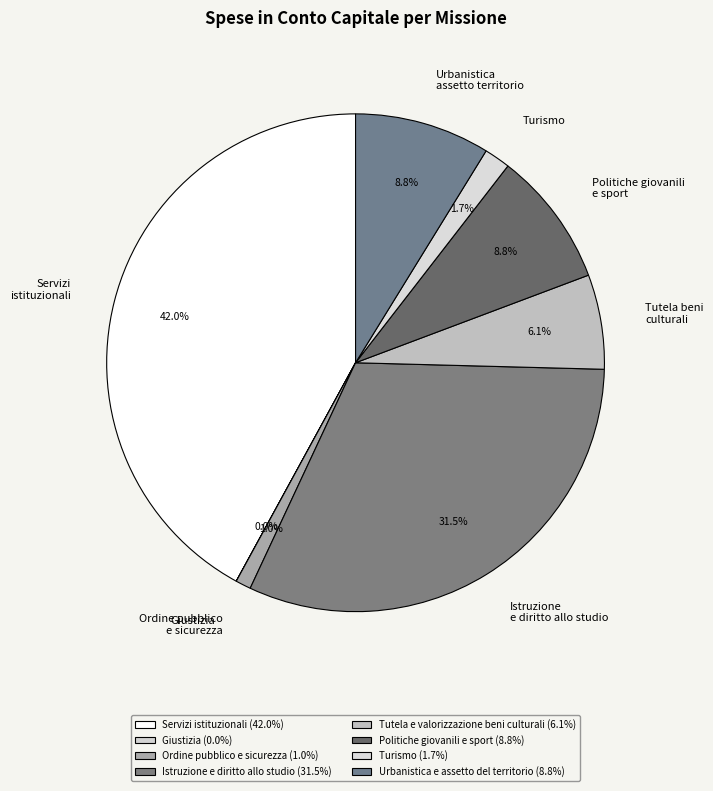

Is there a majority slice in this chart?

No